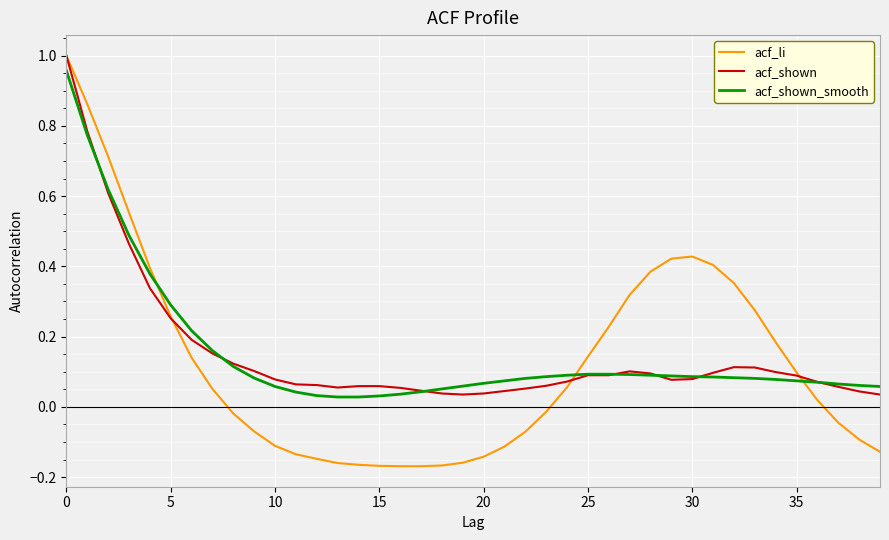

Which series has the largest range (max minus min)?

acf_li